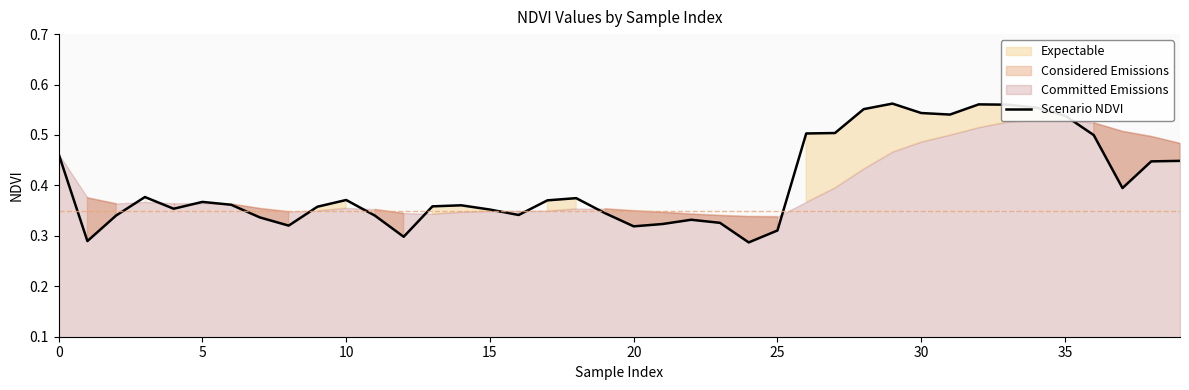

What is the difference between the maximum and second lowest values?

0.3